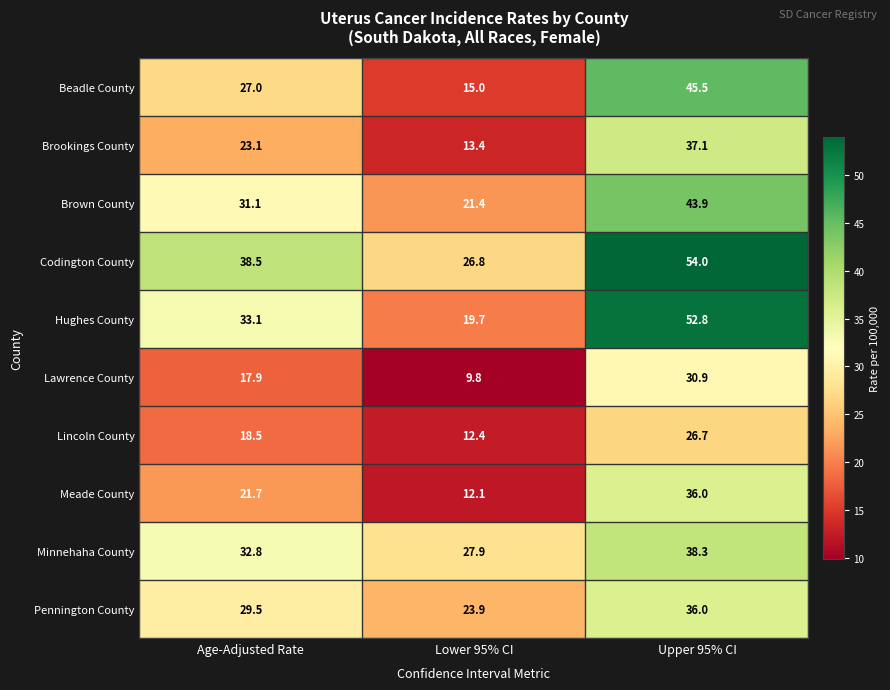

What is the average value of the Minnehaha County series?

33.0